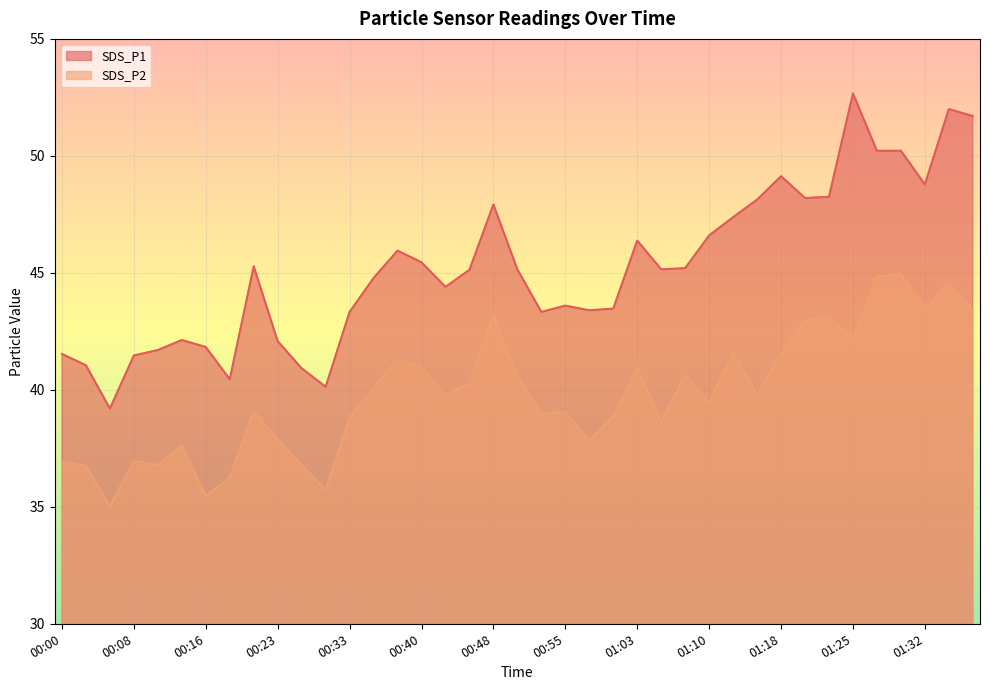

Is the value of SDS_P2 at 01:23 greater than the value of SDS_P1 at 00:28?

Yes